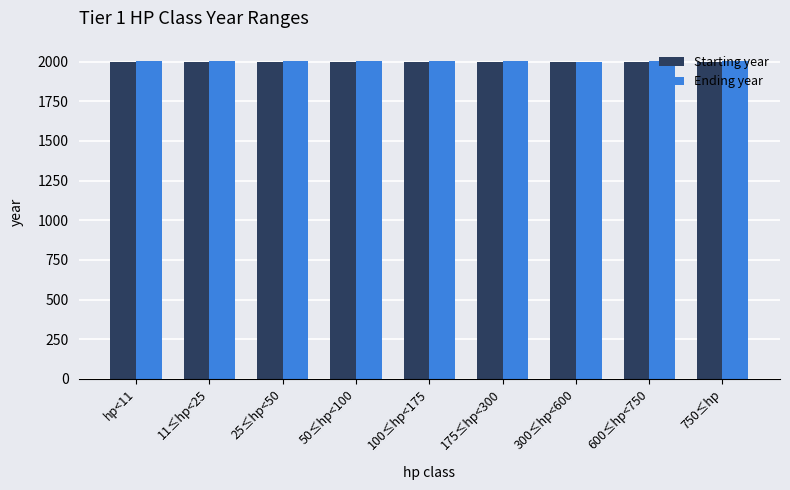

What is the lowest value of the Starting year series?

1996